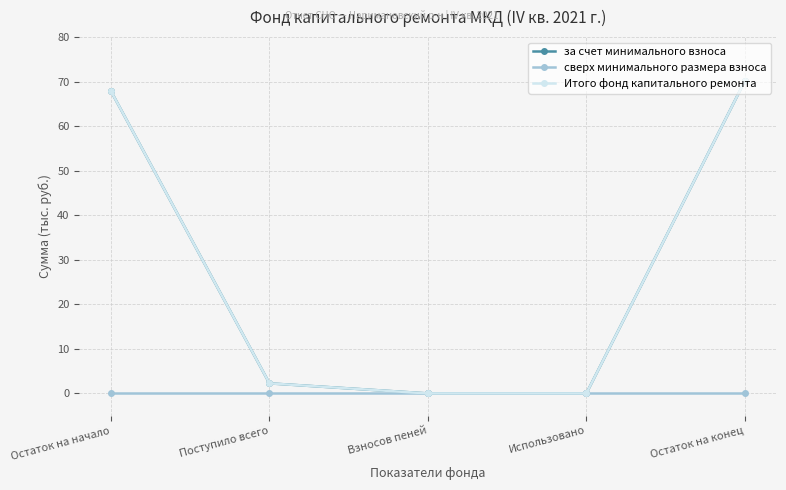

At how many categories does at least one series exceed 12?

2